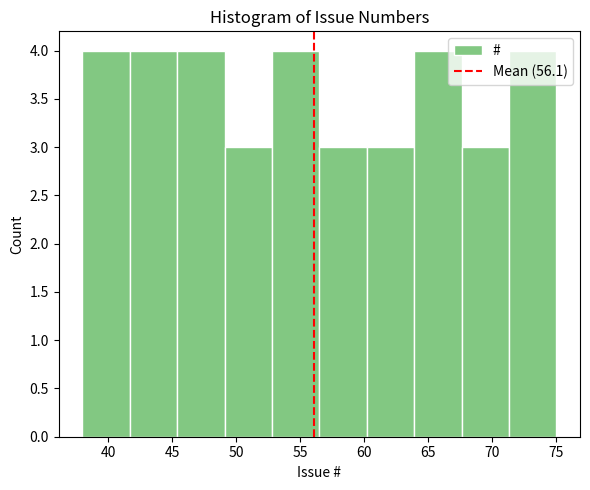

What is the height of the bar covering 41.7 to 45.4 on the x-axis? Neither the bar edges nor the heights are printed on the chart, so give them approximately, as read against the axes.

4